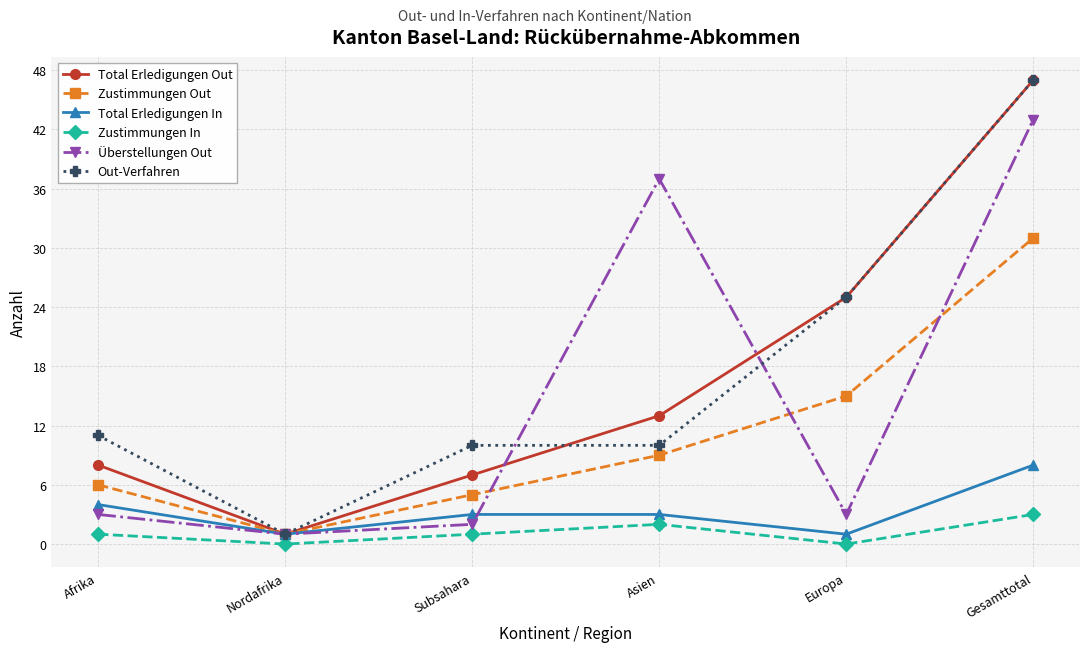

What is the label of the 4th point from the right?

Subsahara